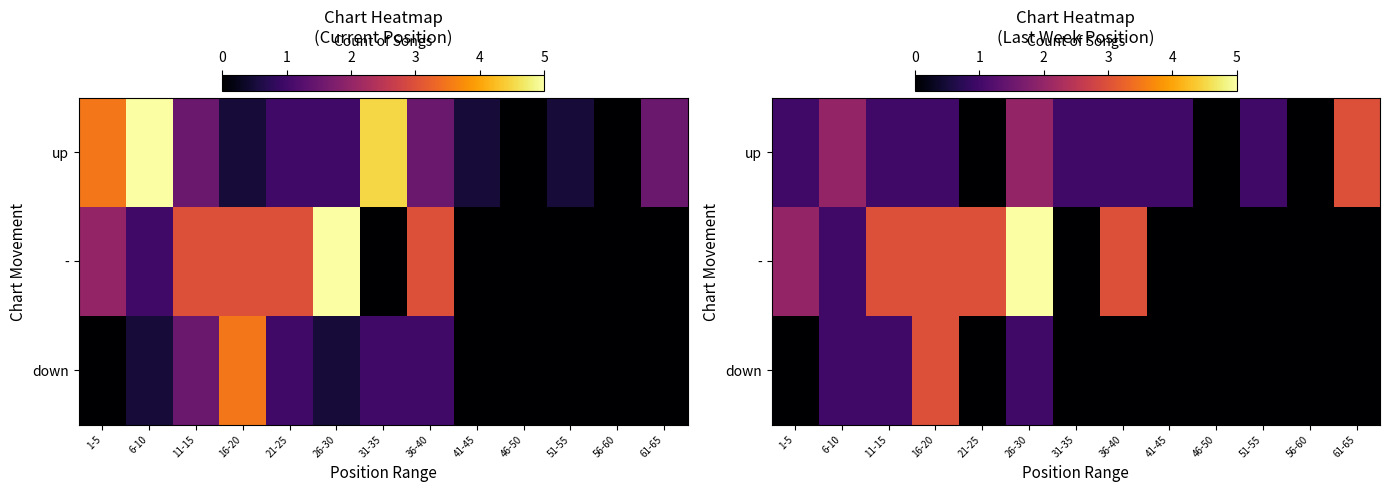

Read the up value at 61-65.

3